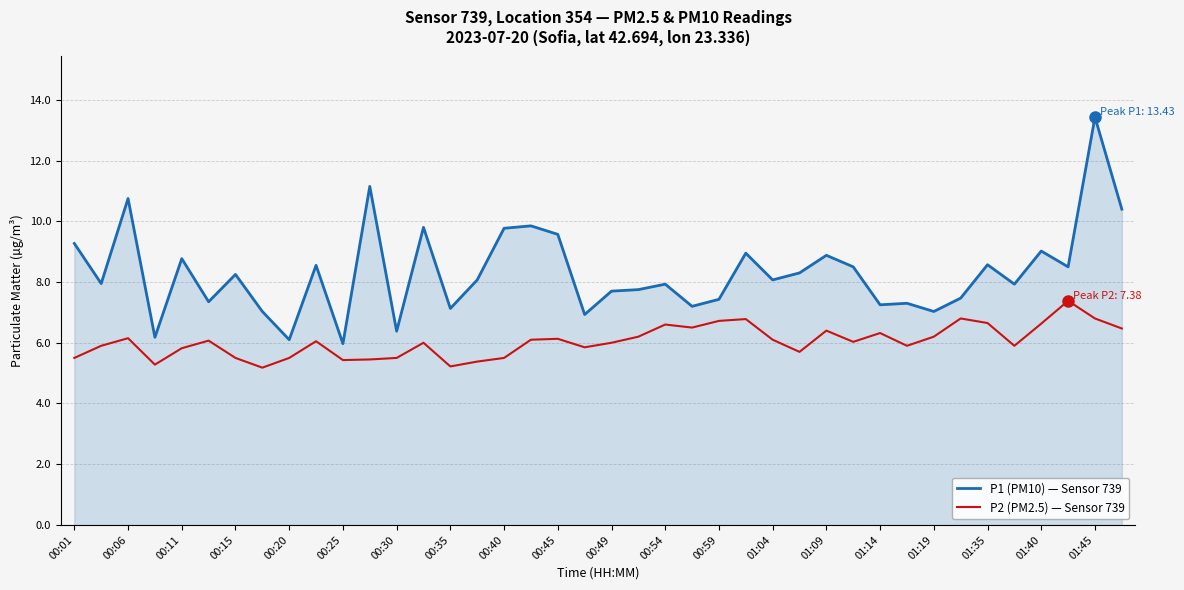

Rank the series by their maximum value, from highest to lowest.

P1 (PM10) — Sensor 739, P2 (PM2.5) — Sensor 739